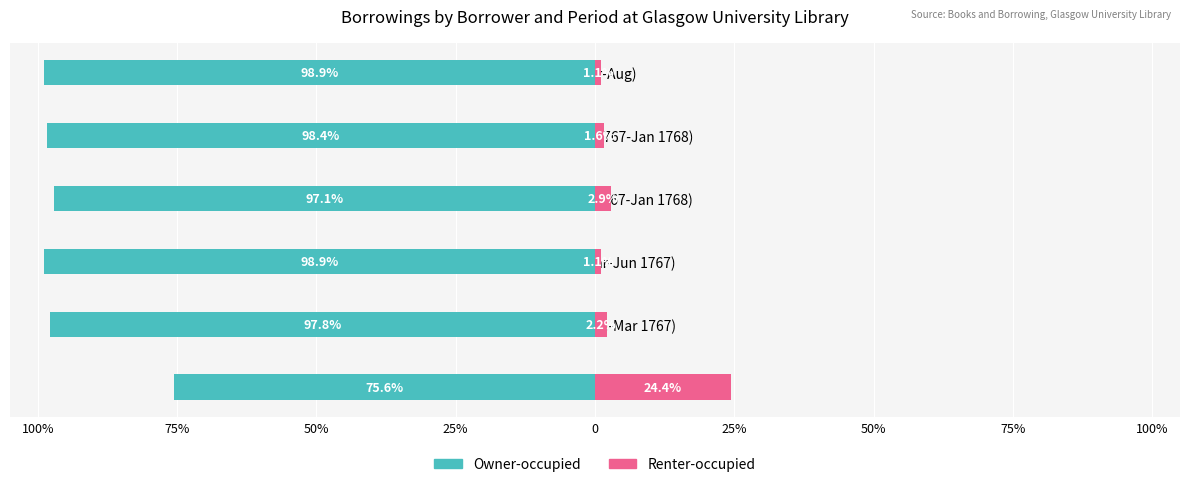

Which series has the largest range (max minus min)?

Owner-occupied